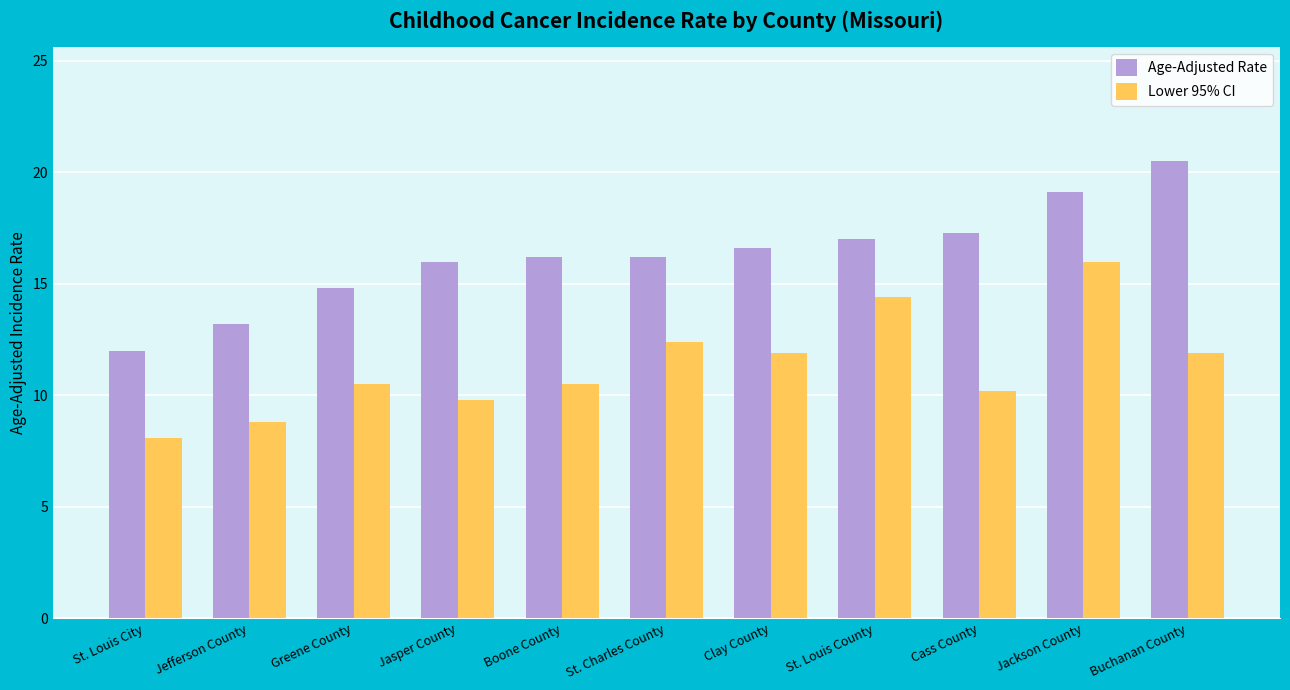

Rank the series by their maximum value, from highest to lowest.

Age-Adjusted Rate, Lower 95% CI